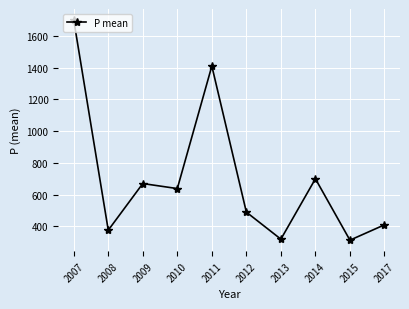

Where is the first local minimum?

2008